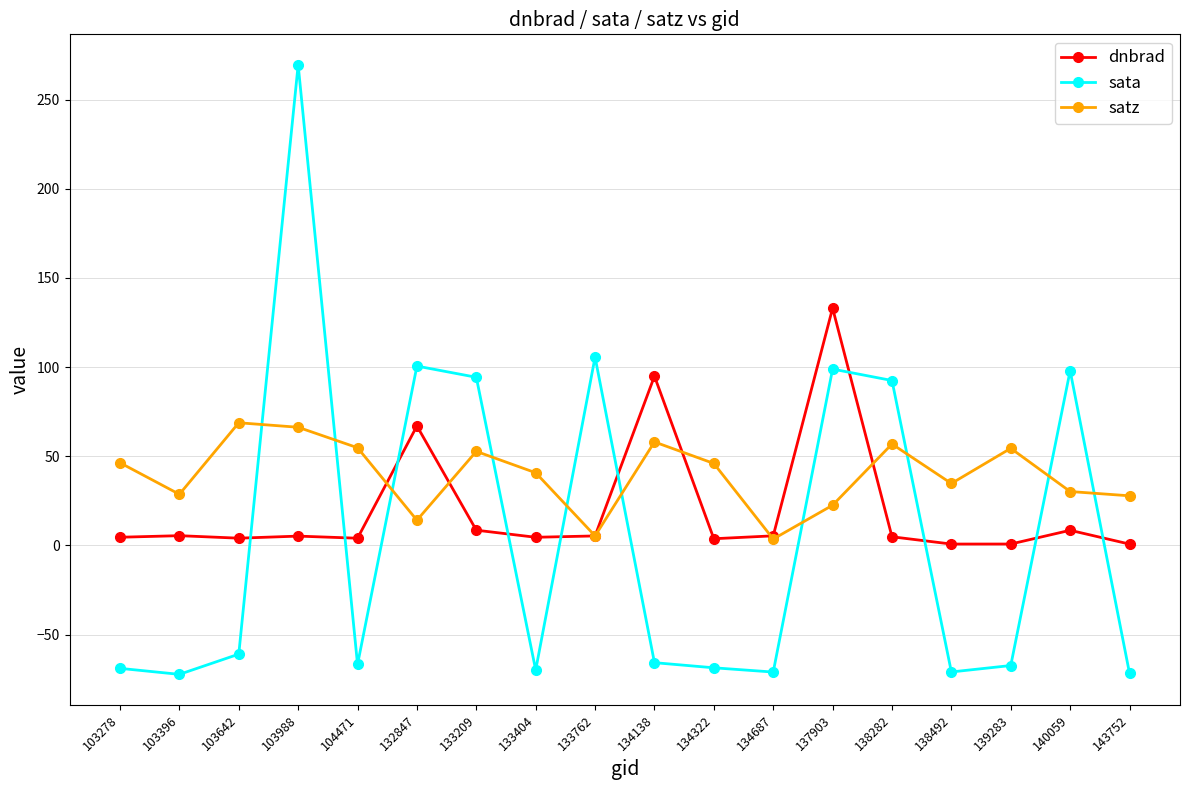

What is the sum of all dnbrad values?

361.2